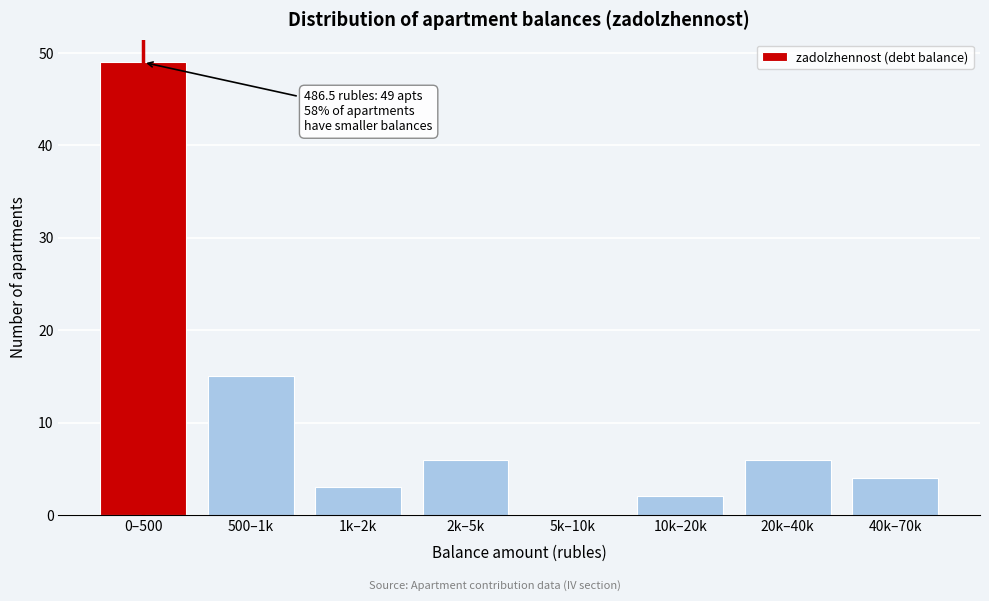

Reading right to left, list all the values displayed in this chart.

40k–70k=4	20k–40k=6	10k–20k=2	5k–10k=0	2k–5k=6	1k–2k=3	500–1k=15	0–500=49